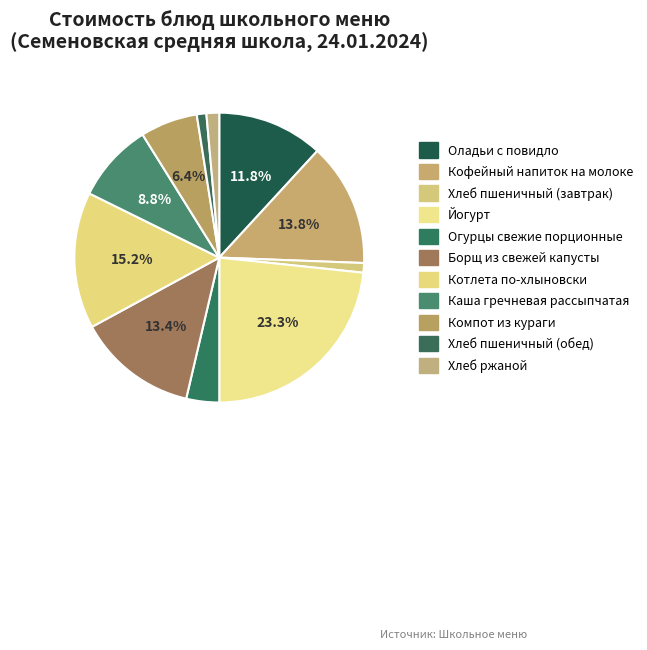

What percentage is NOT represented by Борщ из свежей капусты?

86.6%